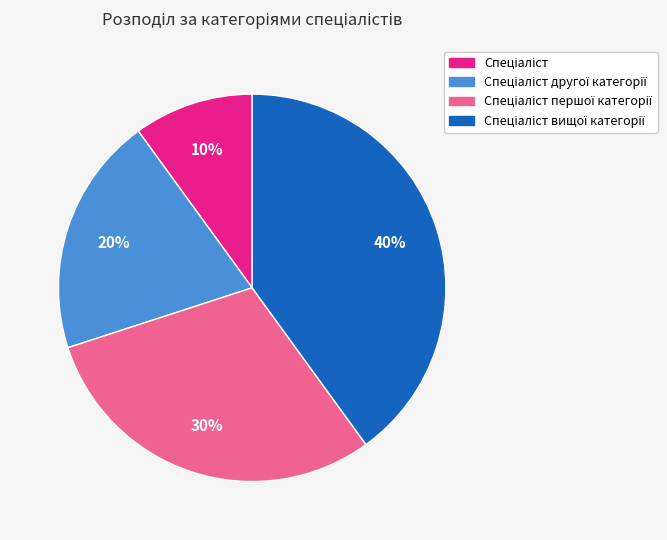

Does any single category account for the majority?

No